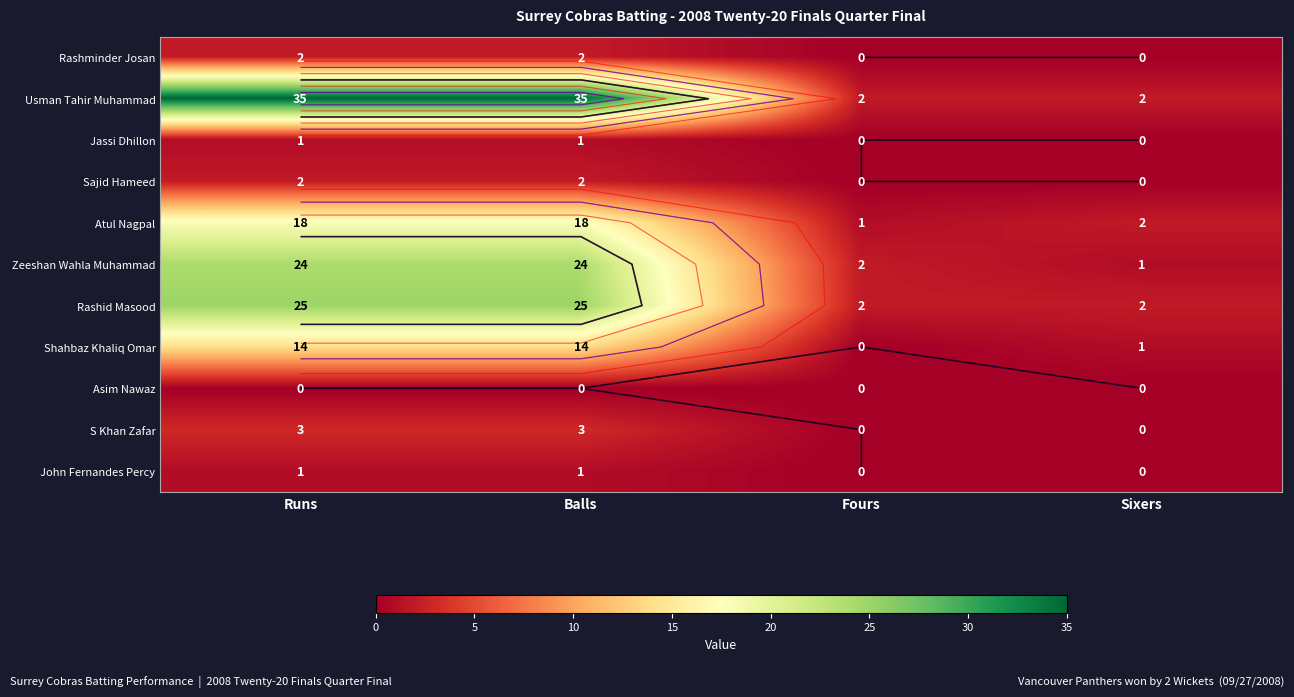

Rank the series at Sixers from highest to lowest value.

Usman Tahir Muhammad, Atul Nagpal, Rashid Masood, Zeeshan Wahla Muhammad, Shahbaz Khaliq Omar, Rashminder Josan, Jassi Dhillon, Sajid Hameed, Asim Nawaz, S Khan Zafar, John Fernandes Percy